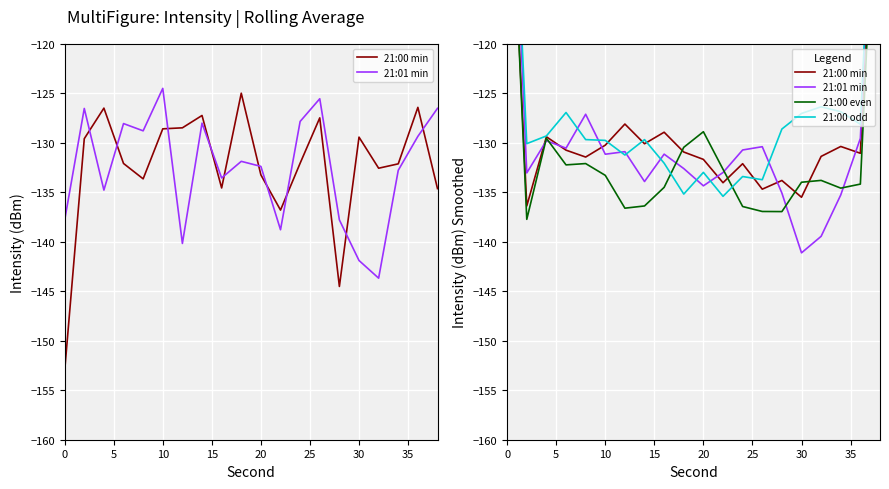

How many distinct data groups are displayed?

4